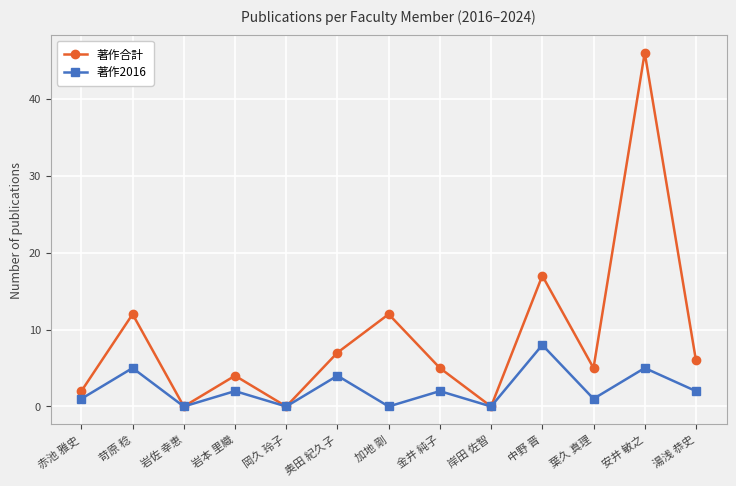

True or false: 著作2016 has a value of 8 at 中野 晋.

True